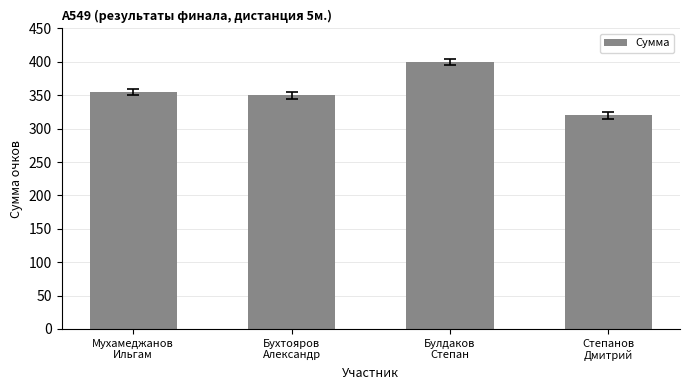

What is the sum of the values at Степанов
Дмитрий and Мухамеджанов
Ильгам?

675